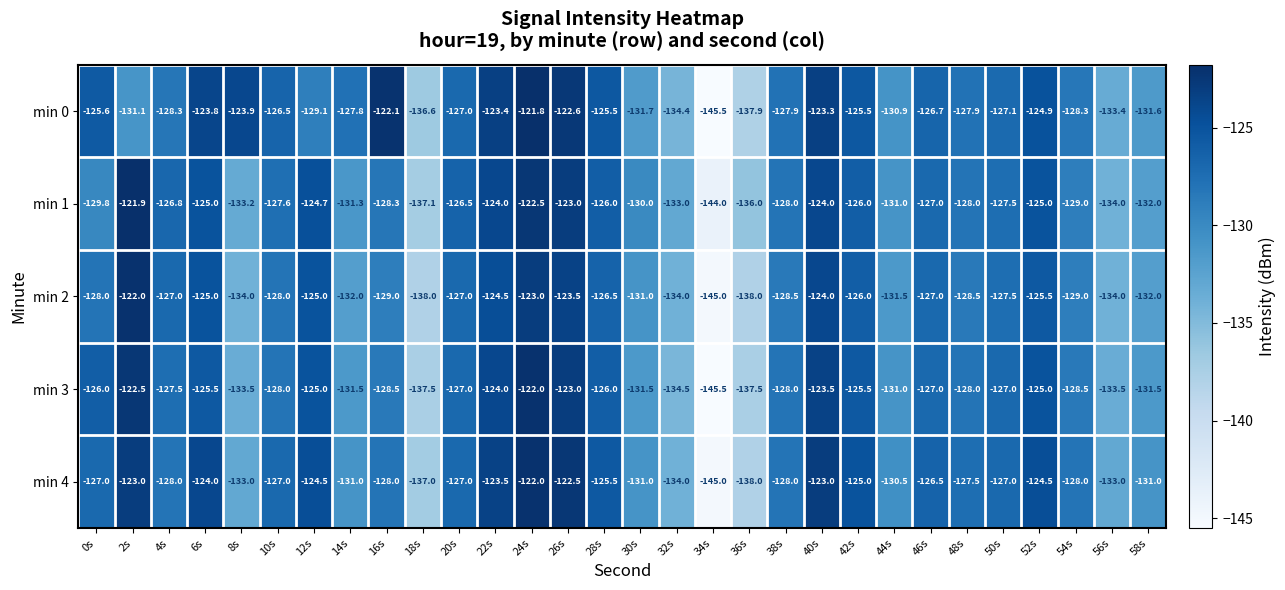

Is it true that min 0 equals -124.9 at 52s?

True